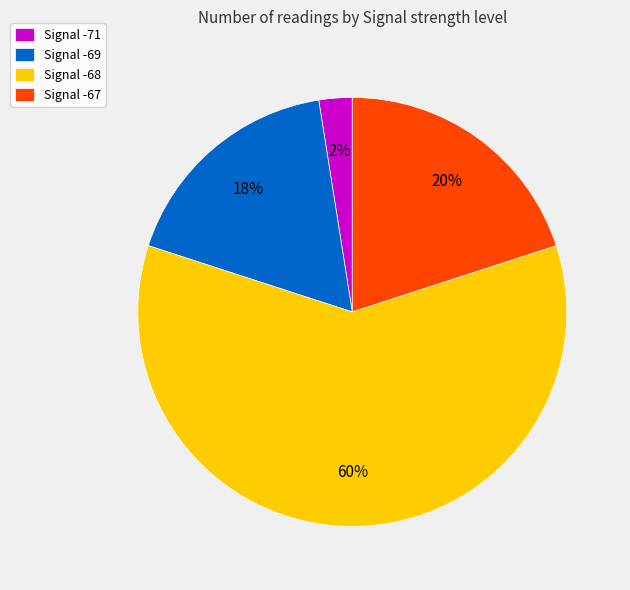

To the nearest percent, what percentage of the pie is Signal -68?

60%